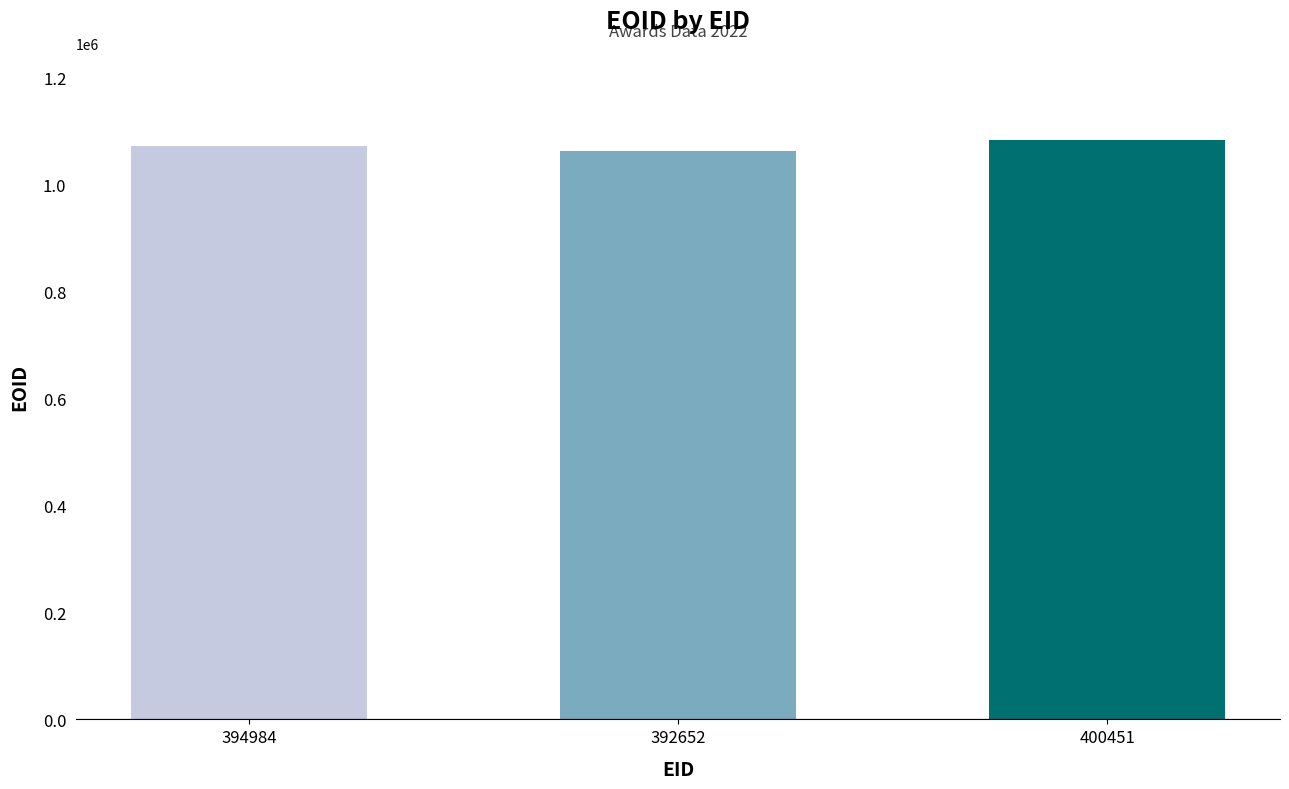

Where is the data nearest to the value 1072152?

394984